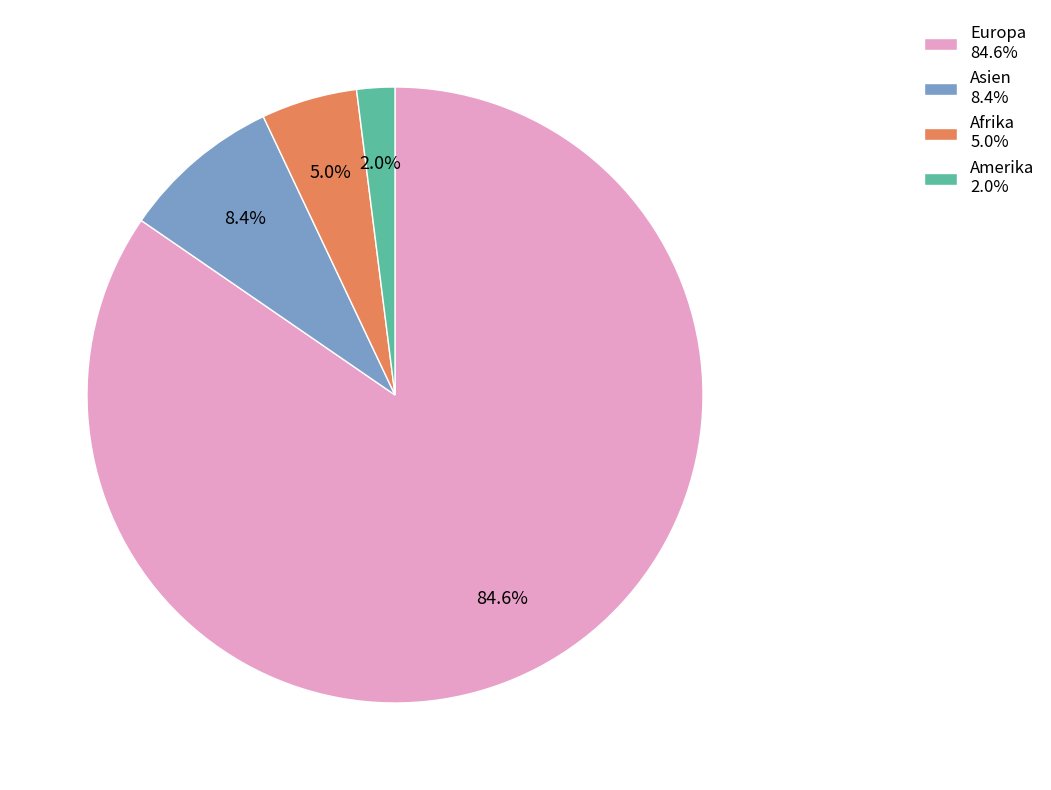

Is there any slice that represents more than half of the pie?

Yes